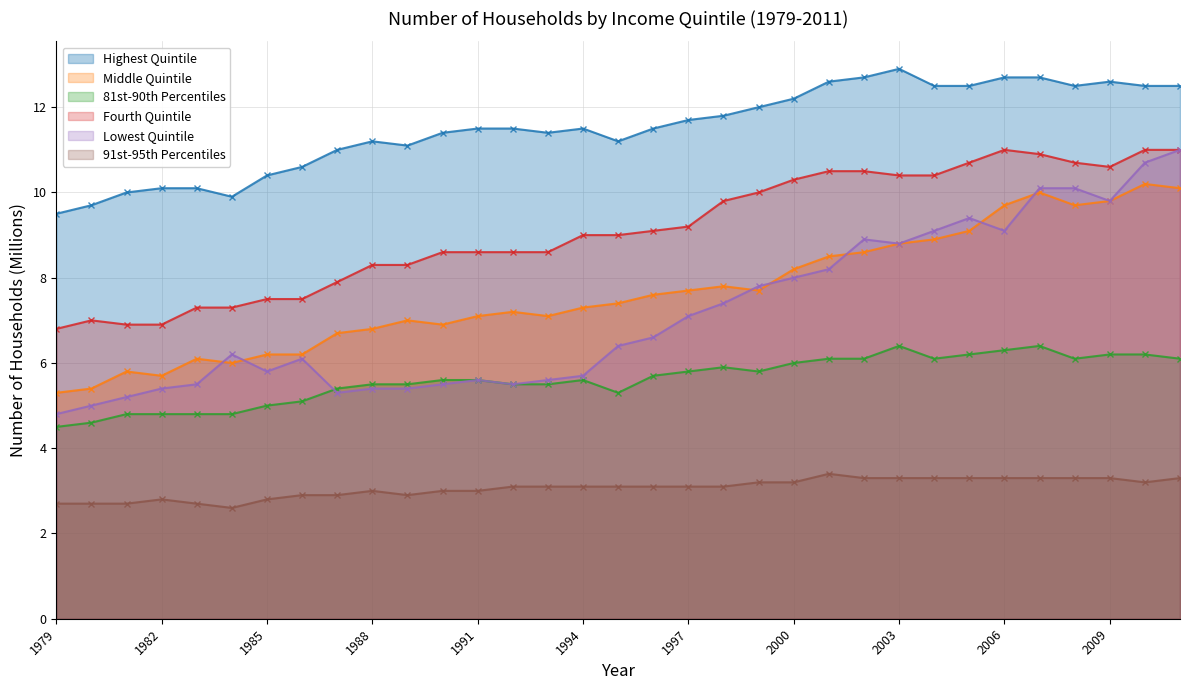

What is the approximate value of Middle Quintile at 2004?

8.9